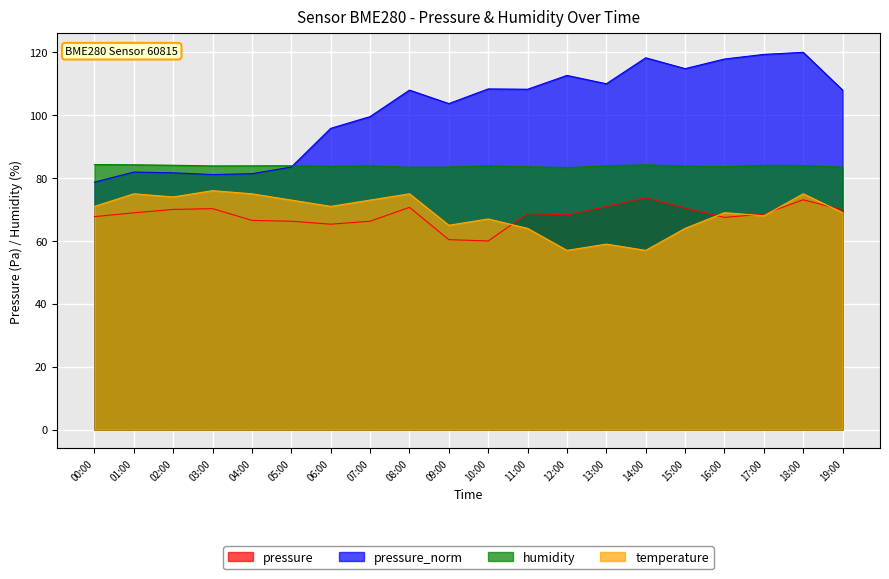

In humidity, how many points are higher than both neighbors (excluding endpoints)?

5